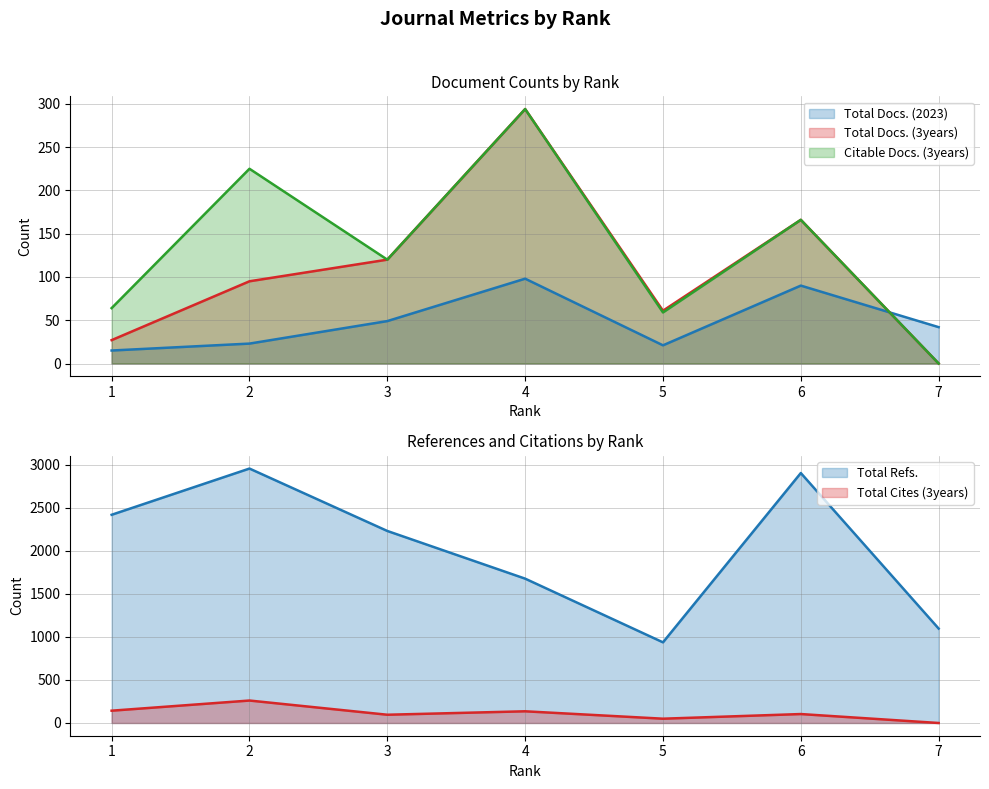

Which series changed the most between 3 and 6?

Total Refs.